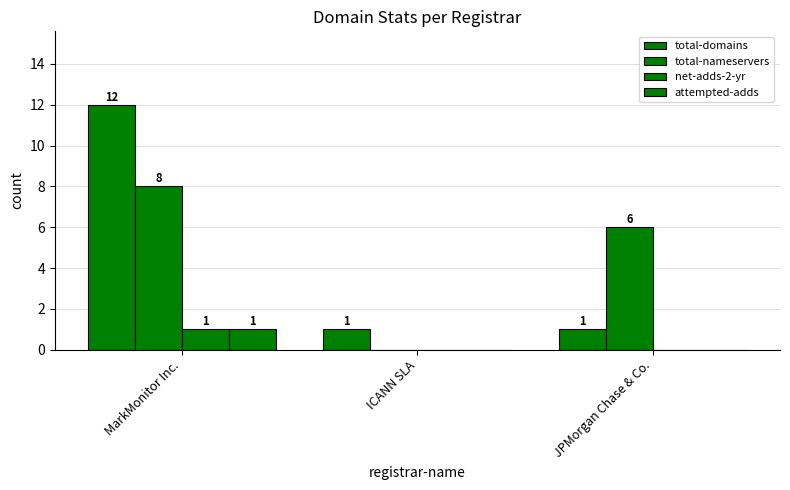

What value does the total-domains series have at MarkMonitor Inc.?

12